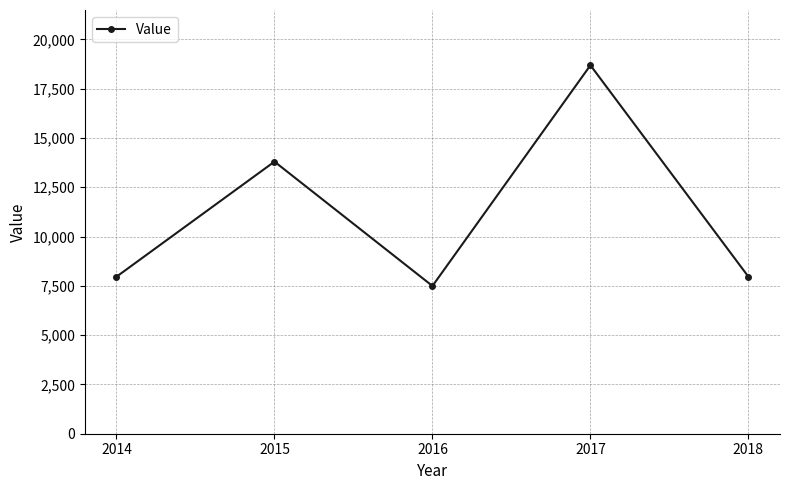

True or false: the data shows 18683.8 at 2017.

True